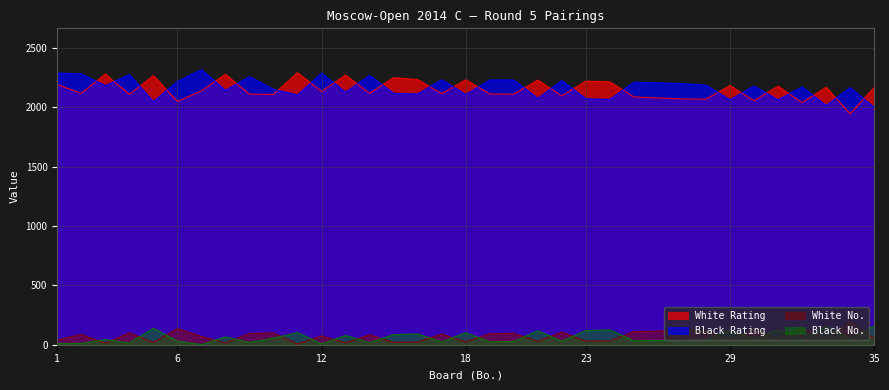

What is the highest value of the White Rating series?

2293